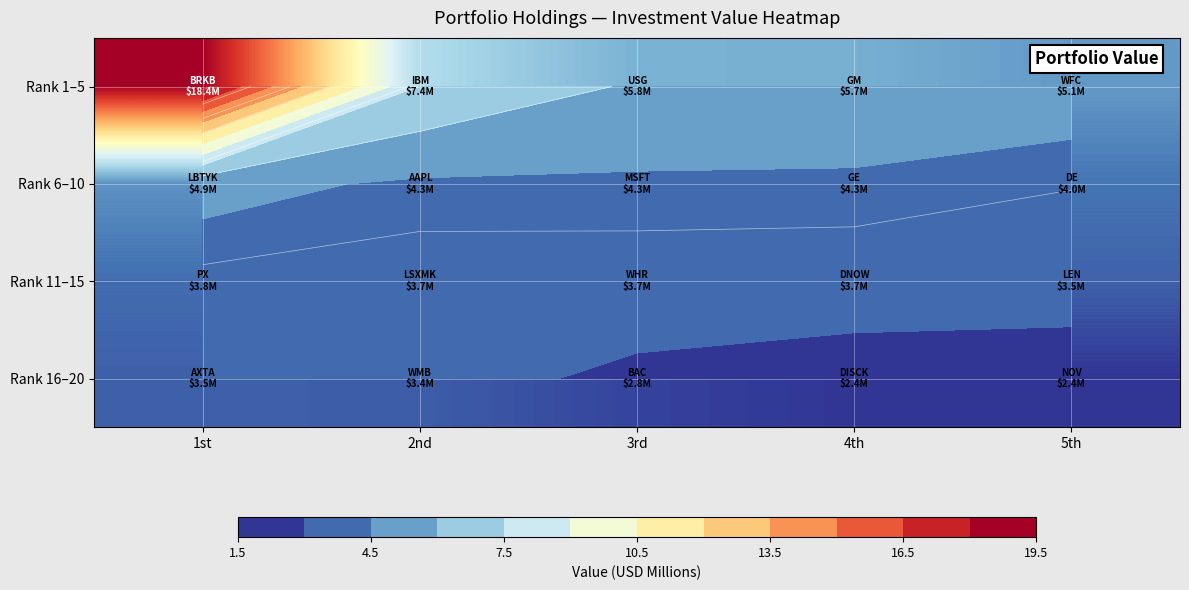

The Rank 16–20 series shows 2.4 at 4th. True or false?

True